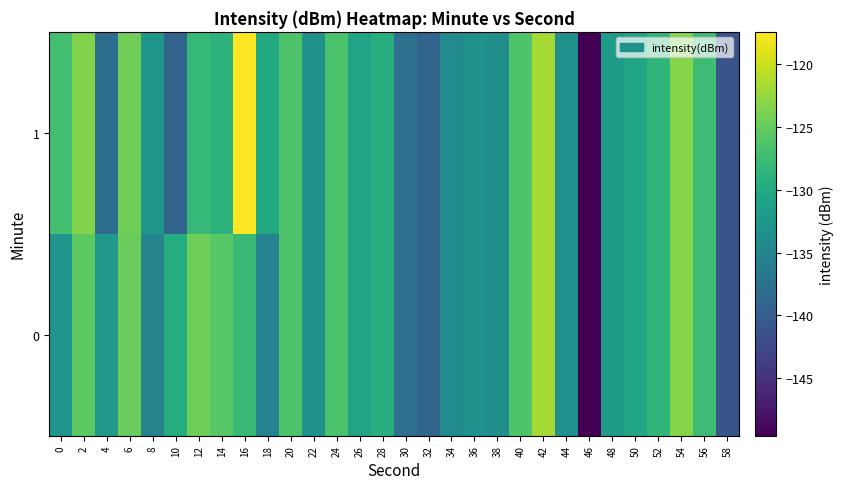

Rank the series by their maximum value, from lowest to highest.

0, 1